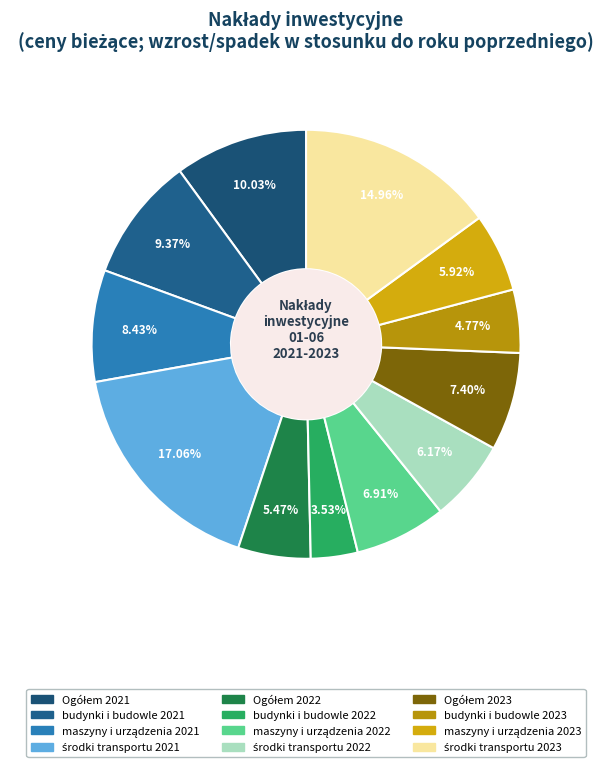

What is the smallest slice in the pie chart?

budynki i budowle 2022